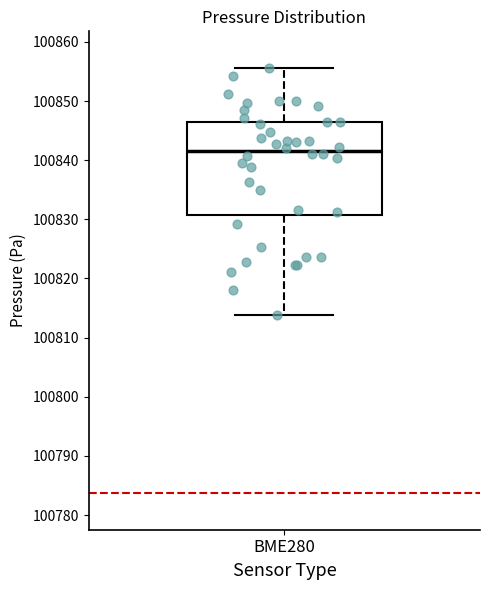

Transcribe this box plot: give where the median line is, the range the box spans, and where the two whiskers end, as read against the y-axis. The values are not printed on the chart, so give them approximately, as read against the axis.

median 100842, box 100831 to 100846, whiskers 100814 to 100856